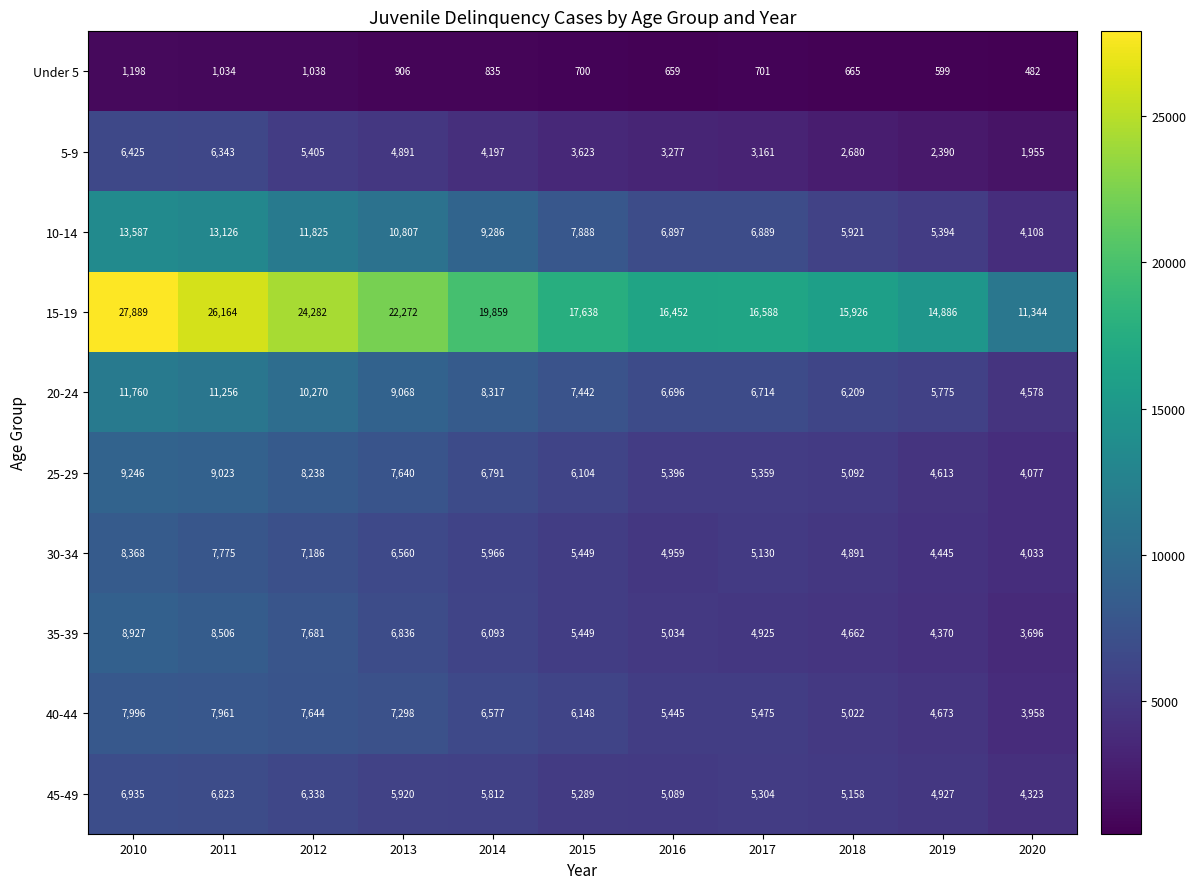

How many data points in 40-44 are less than 6148?

5